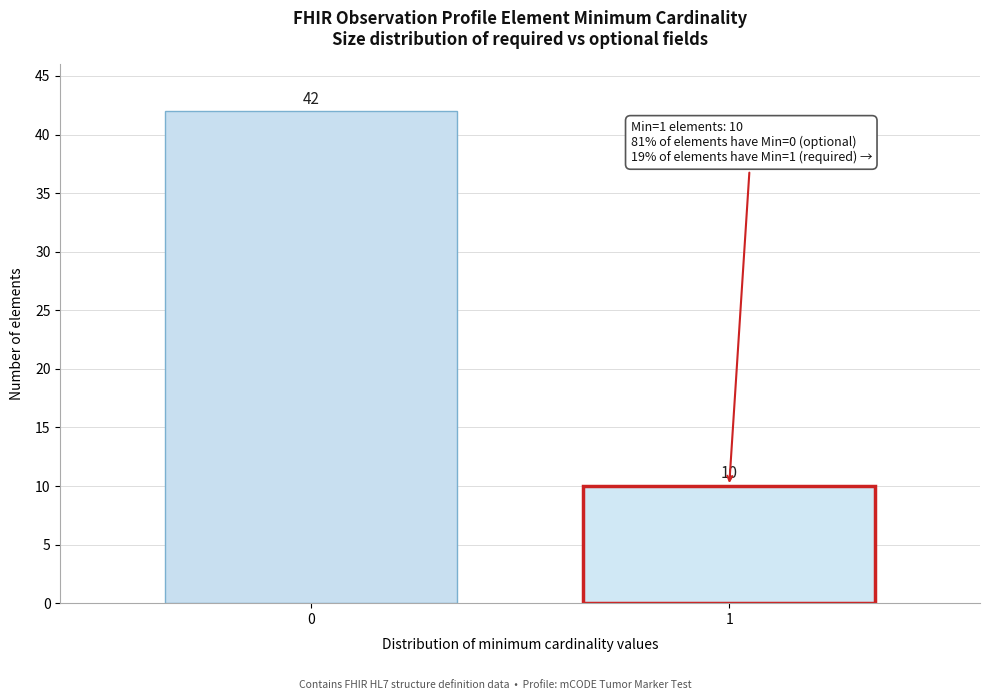

Reading left to right, transcribe all the data shown in this chart.

42	10